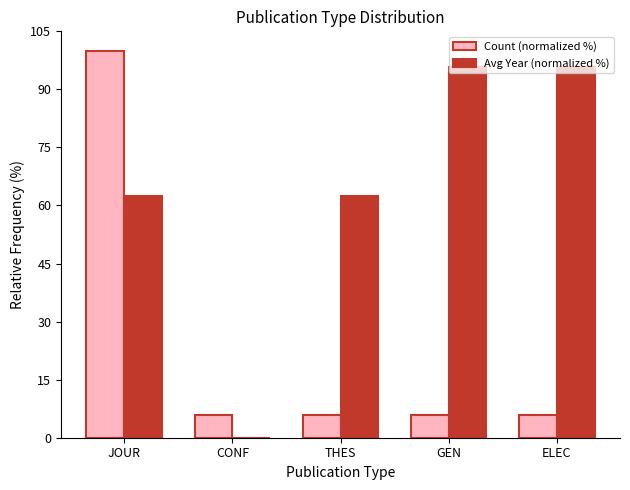

What is the sum of the Avg Year (normalized %) values at GEN and ELEC?

191.7